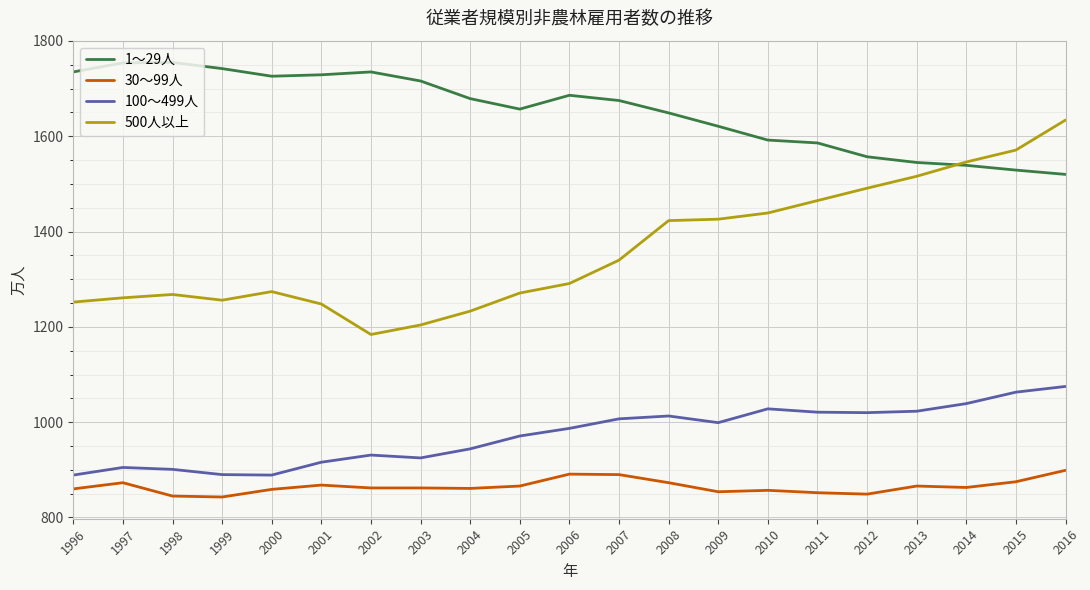

True or false: 100～499人 has a value of 501 at 2000.

False